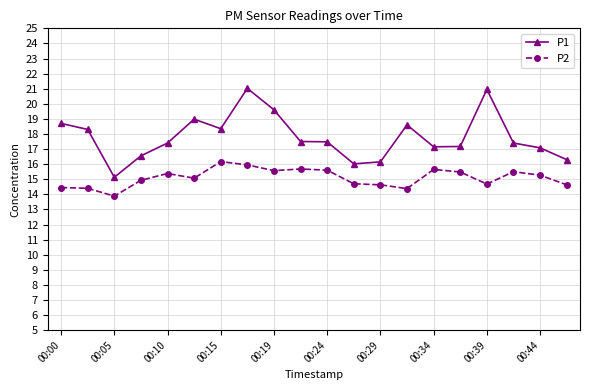

True or false: P1 and P2 cross at least once.

False